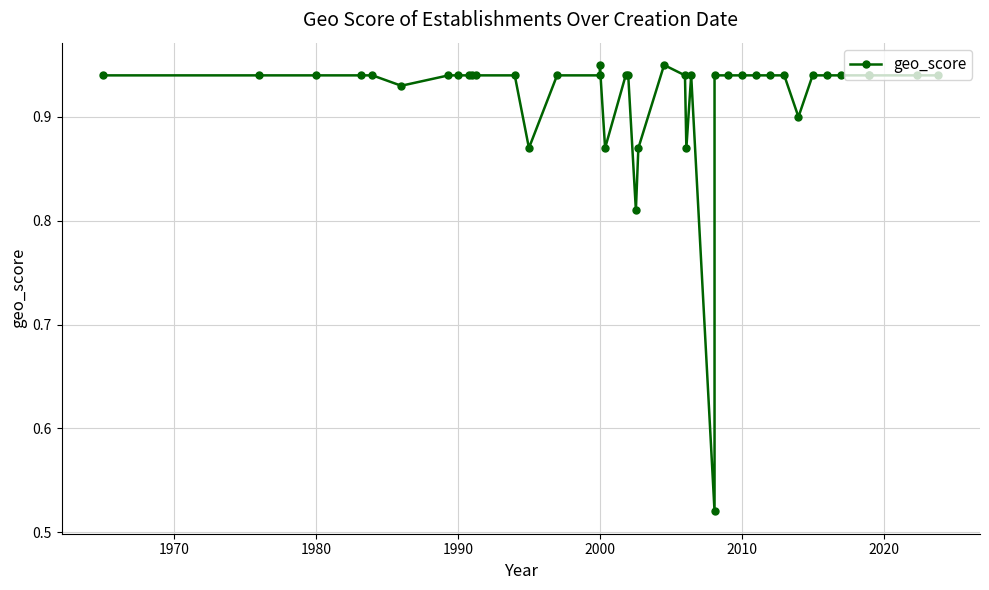

What is the difference between the second highest and minimum values?

0.4